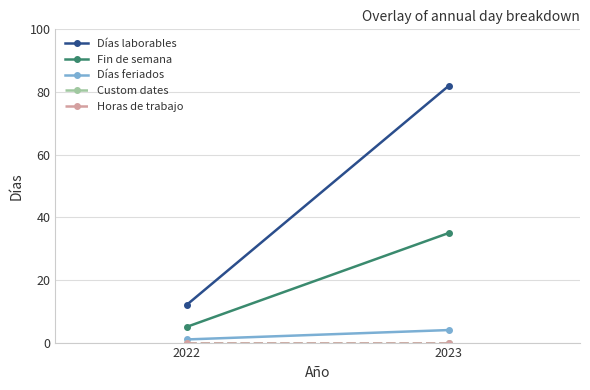

Reading right to left, extract all data points from this chart.

Días laborables: 82	12
Fin de semana: 35	5
Días feriados: 4	1
Custom dates: 0	0
Horas de trabajo: 0	0